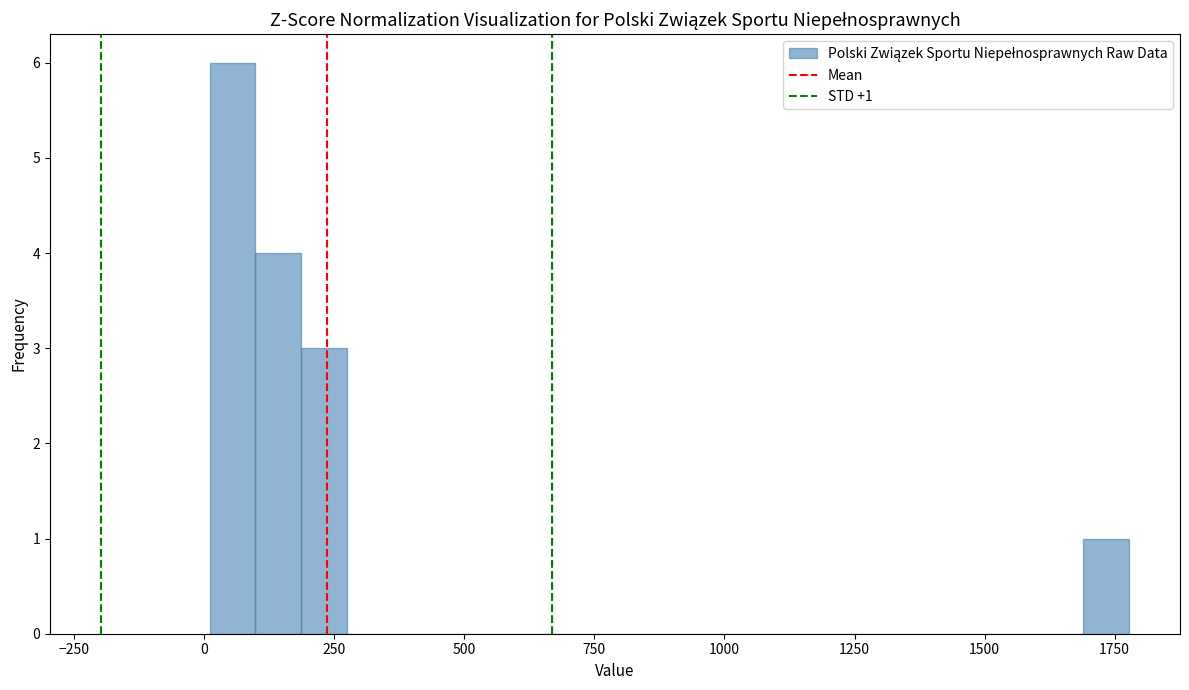

Around what value on the x-axis is the tallest bar? Give the approximate position of its centre, as read against the axis.

50